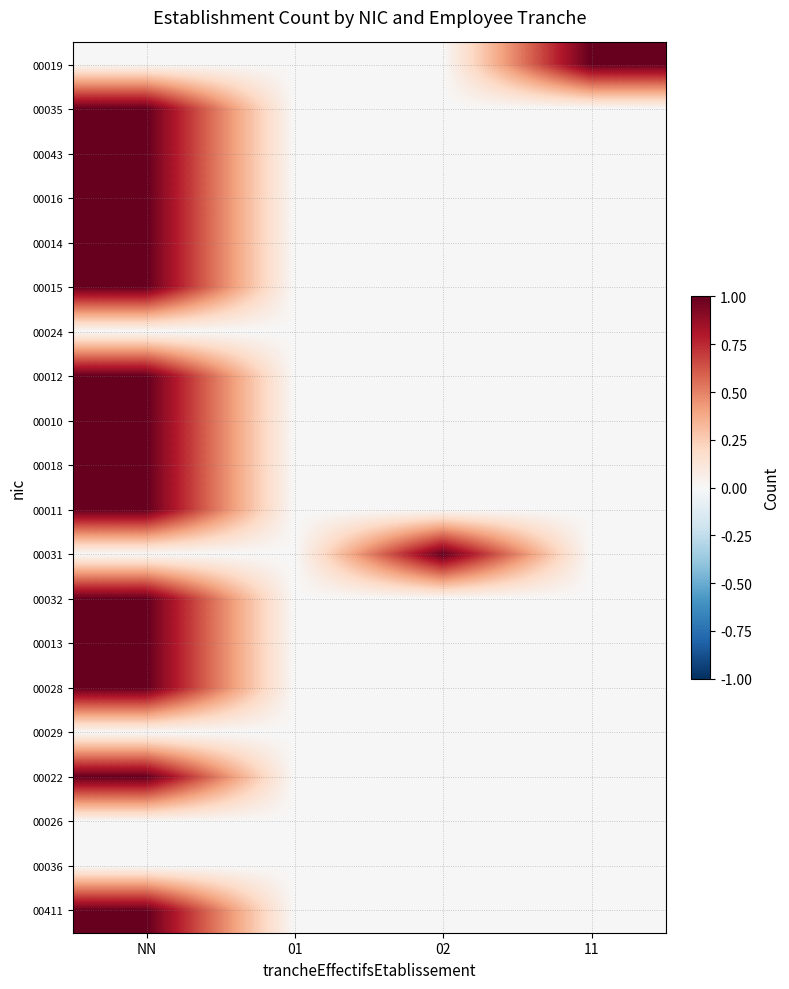

Reading left to right, what are all the values shown in this chart?

00019: NN=0	01=0	02=0	11=1
00035: NN=1	01=0	02=0	11=0
00043: NN=1	01=0	02=0	11=0
00016: NN=1	01=0	02=0	11=0
00014: NN=1	01=0	02=0	11=0
00015: NN=1	01=0	02=0	11=0
00024: NN=0	01=0	02=0	11=0
00012: NN=1	01=0	02=0	11=0
00010: NN=1	01=0	02=0	11=0
00018: NN=1	01=0	02=0	11=0
00011: NN=1	01=0	02=0	11=0
00031: NN=0	01=0	02=1	11=0
00032: NN=1	01=0	02=0	11=0
00013: NN=1	01=0	02=0	11=0
00028: NN=1	01=0	02=0	11=0
00029: NN=0	01=0	02=0	11=0
00022: NN=1	01=0	02=0	11=0
00026: NN=0	01=0	02=0	11=0
00036: NN=0	01=0	02=0	11=0
00411: NN=1	01=0	02=0	11=0